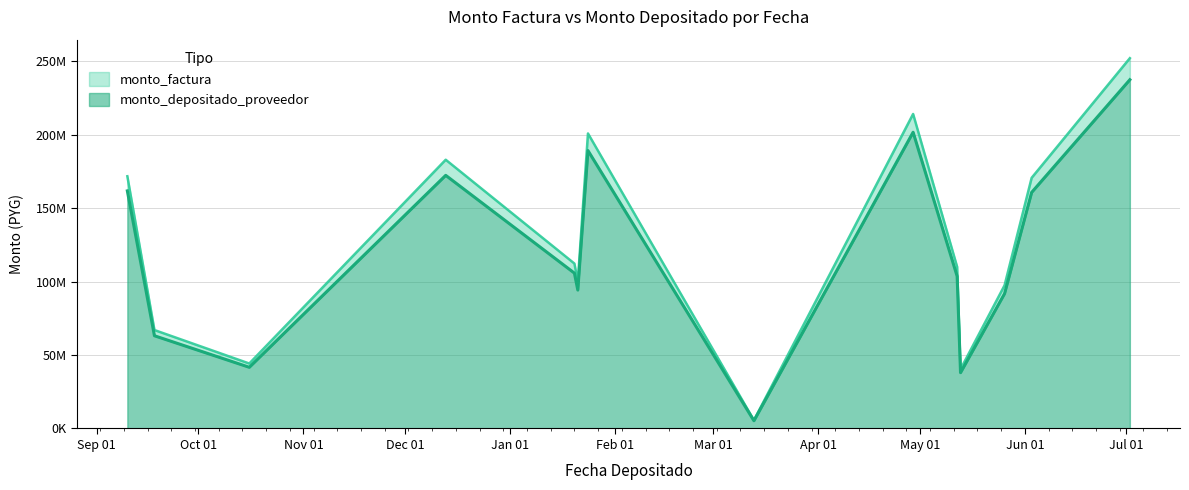

Reading left to right, extract all data points from this chart.

monto_factura: 2019-09-10=171650000	2019-09-18=66988878	2019-10-16=44211122	2019-12-13=182884541	2020-01-20=112234357	2020-01-21=100000000	2020-01-24=200787567	2020-03-13=5593535	2020-04-29=214025000	2020-05-12=110000000	2020-05-13=40325000	2020-05-26=97425000	2020-06-03=170575000	2020-07-02=252000000
monto_depositado_proveedor: 2019-09-10=161682817	2019-09-18=63098651	2019-10-16=41643662	2019-12-13=172263937	2020-01-20=105716602	2020-01-21=94192727	2020-01-24=189127261	2020-03-13=5268703	2020-04-29=201596984	2020-05-12=103612000	2020-05-13=37983217	2020-05-26=91767265	2020-06-03=160669245	2020-07-02=237345673